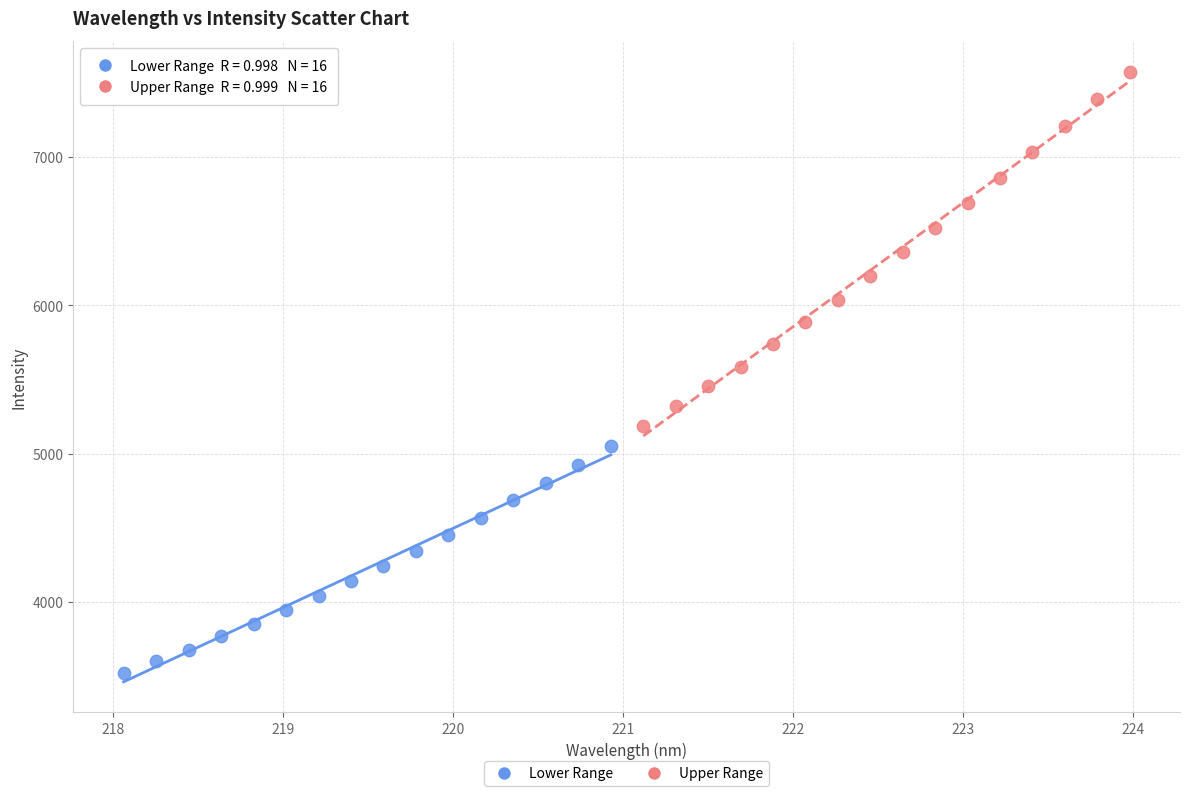

Which series has the widest spread of Y values?

Upper Range